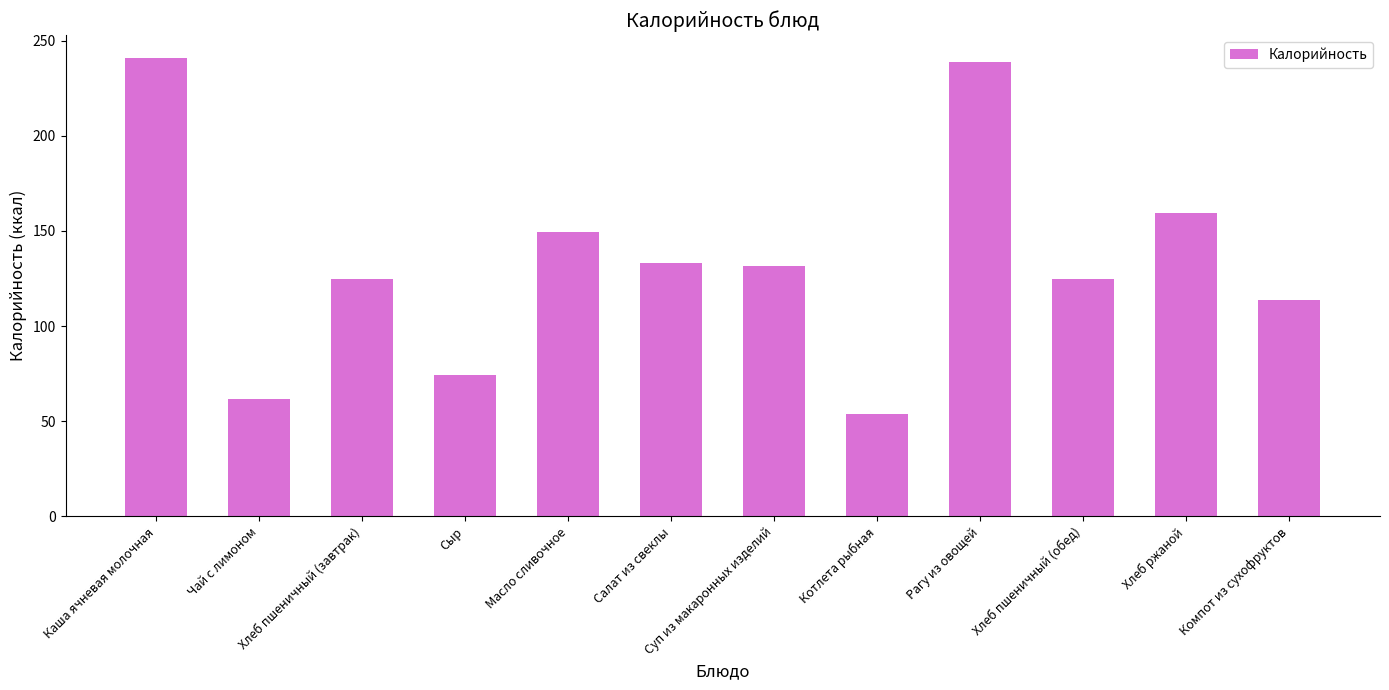

How many values exceed 131?

6